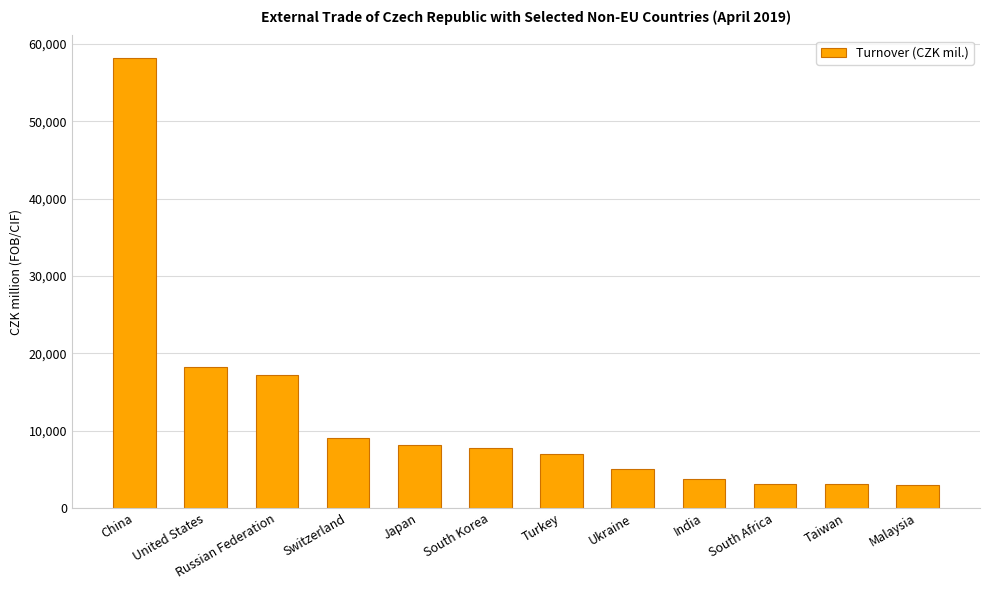

Read the value at Malaysia.

2992